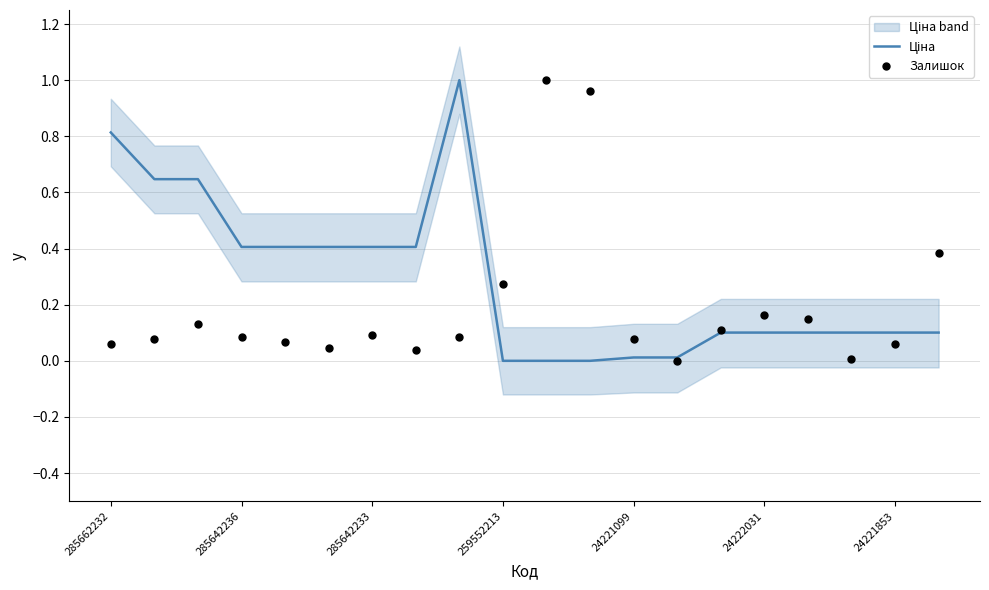

Which series contains the lowest Y value?

Ціна